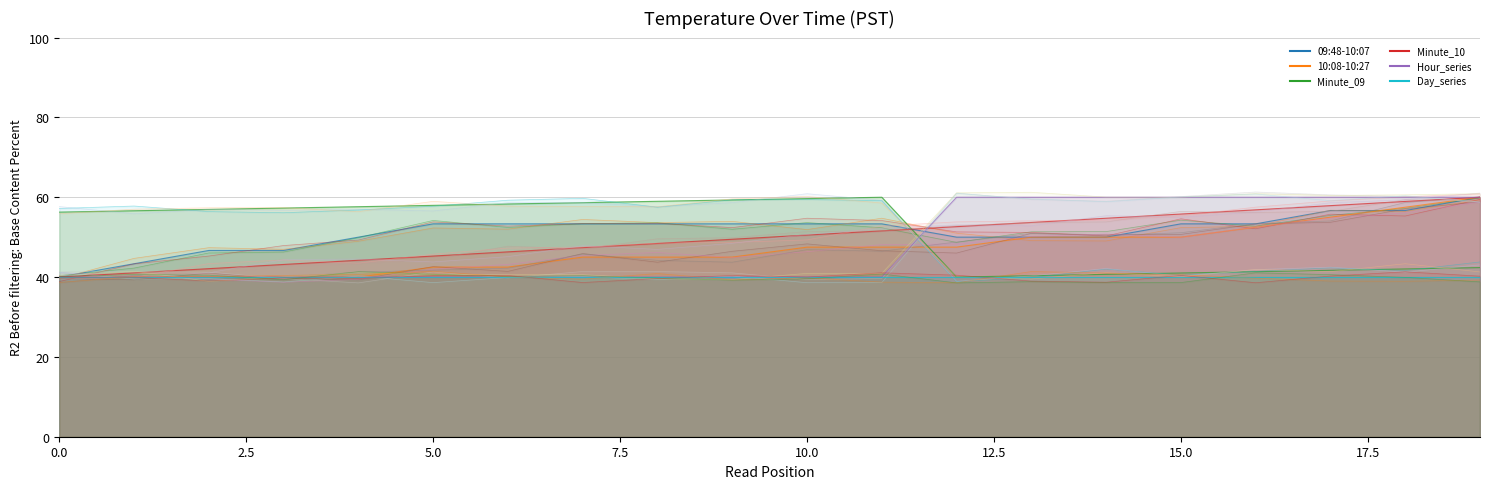

Which series has the largest total across all categories?

09:48-10:07